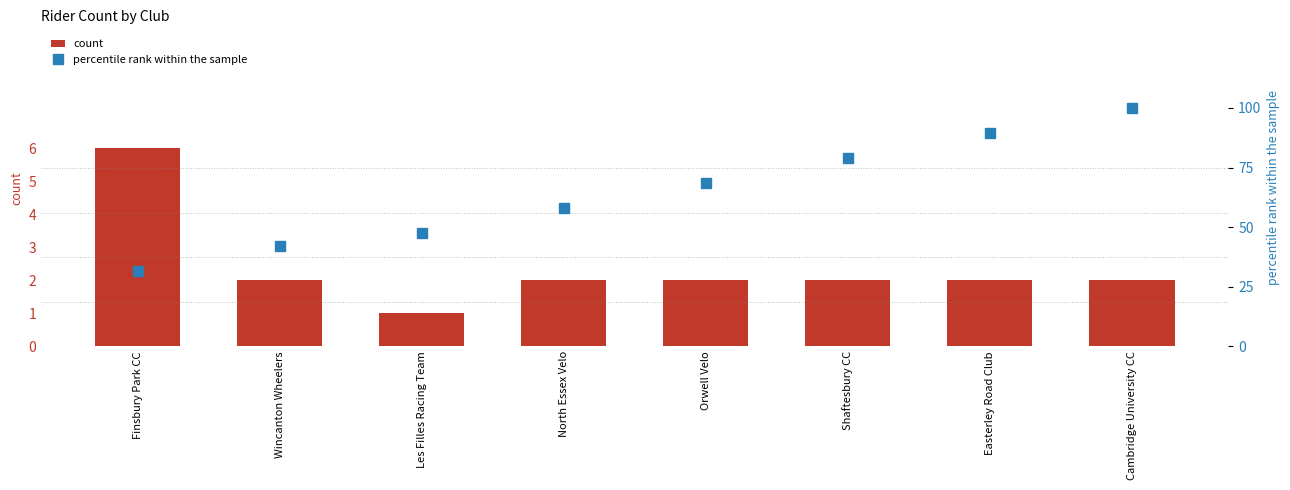

Where does the percentile rank within the sample series first go above 68?

Orwell Velo